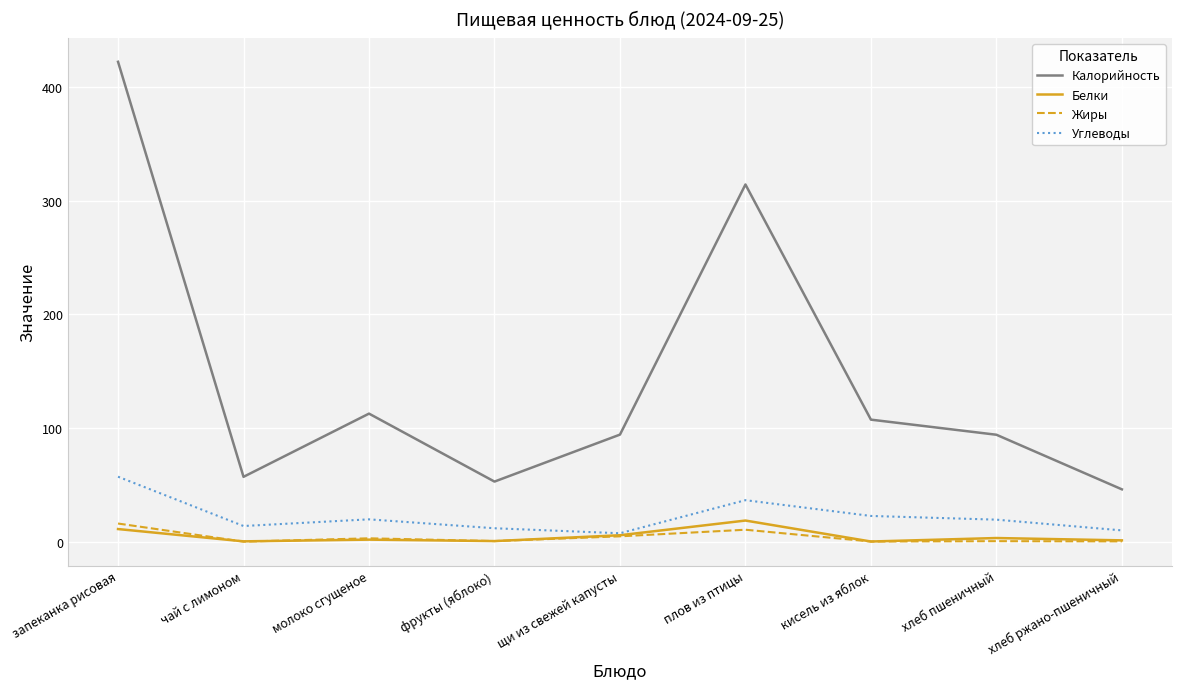

The Калорийность series shows 35.8 at чай с лимоном. True or false?

False